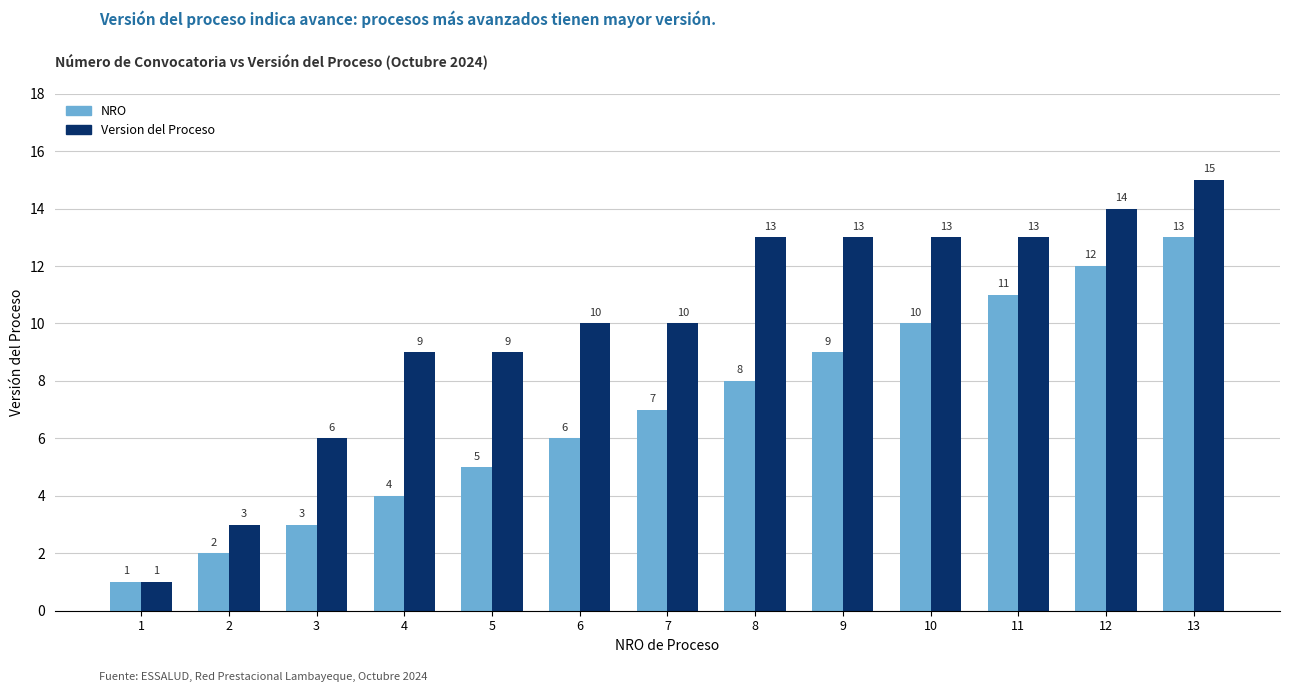

The NRO series shows 13 at 13. True or false?

True